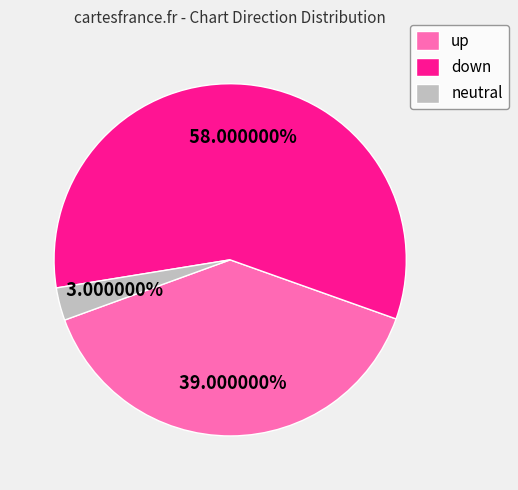

Which category has the smallest portion of the pie?

neutral